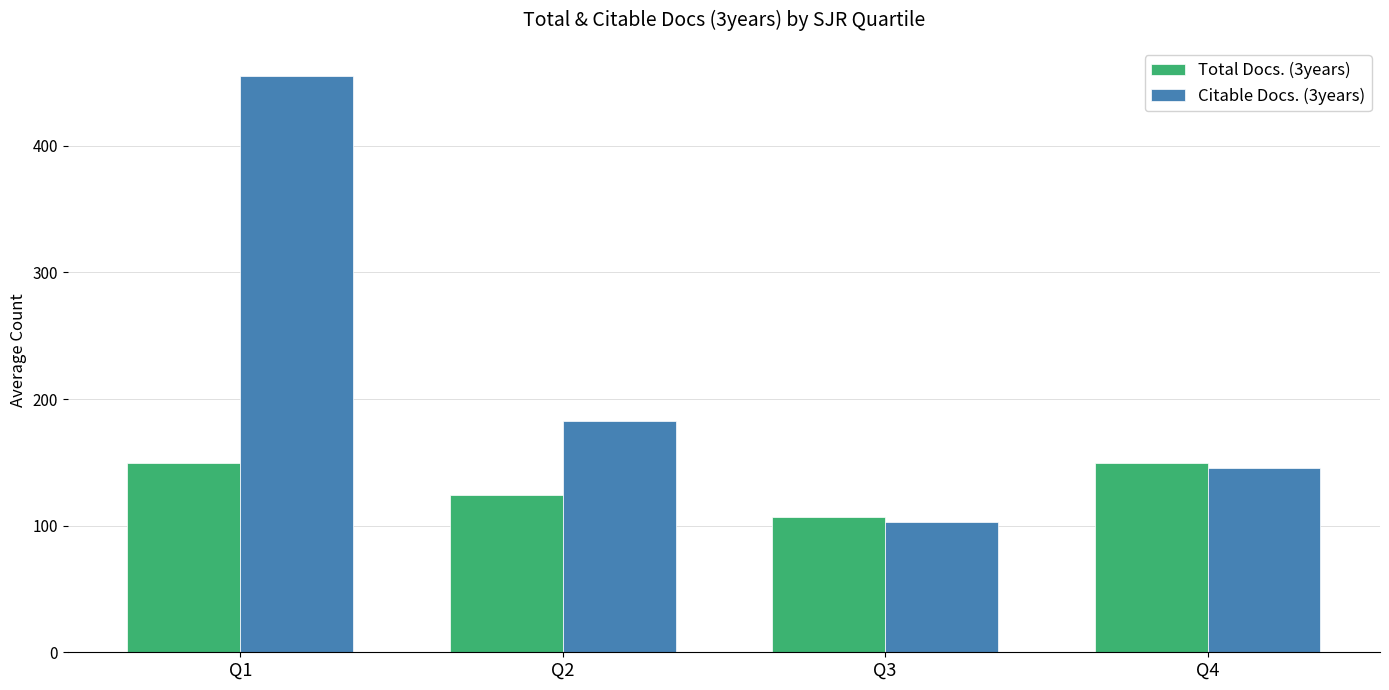

What is the difference between the maximum and minimum values in the Citable Docs. (3years) series?

352.1